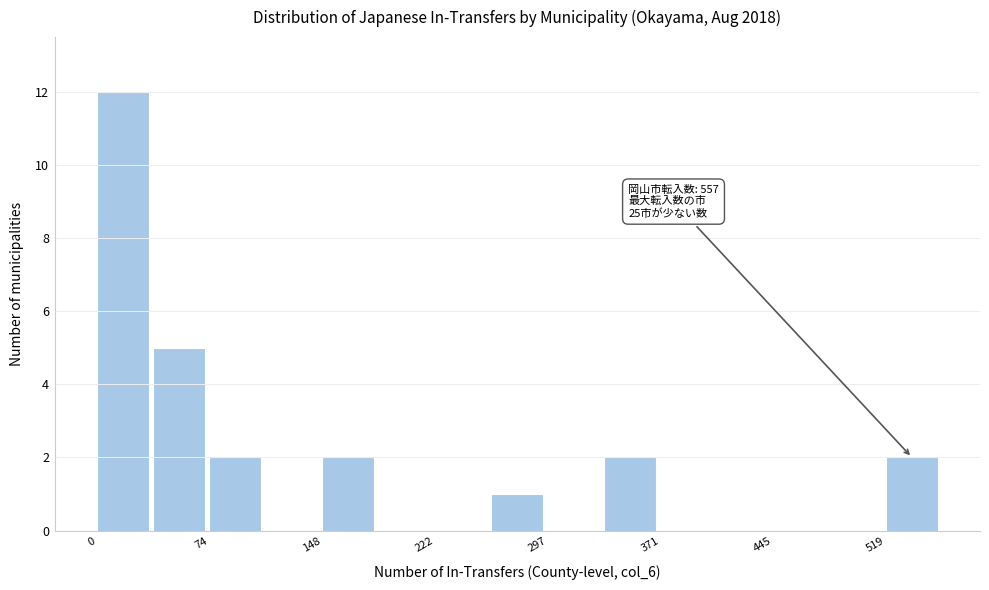

Read against the x-axis, roughly where is the centre of the tallest bar?

20